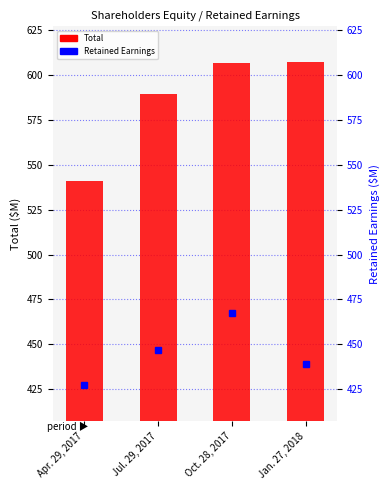

What is the spread (max minus min) of values at Jan. 27, 2018?

168.0